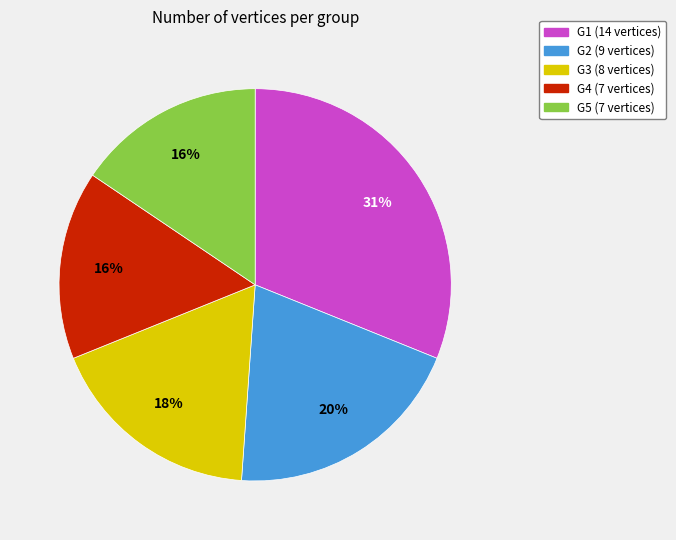

To the nearest percent, what is the difference between the G2 and G5 slice percentages?

4%